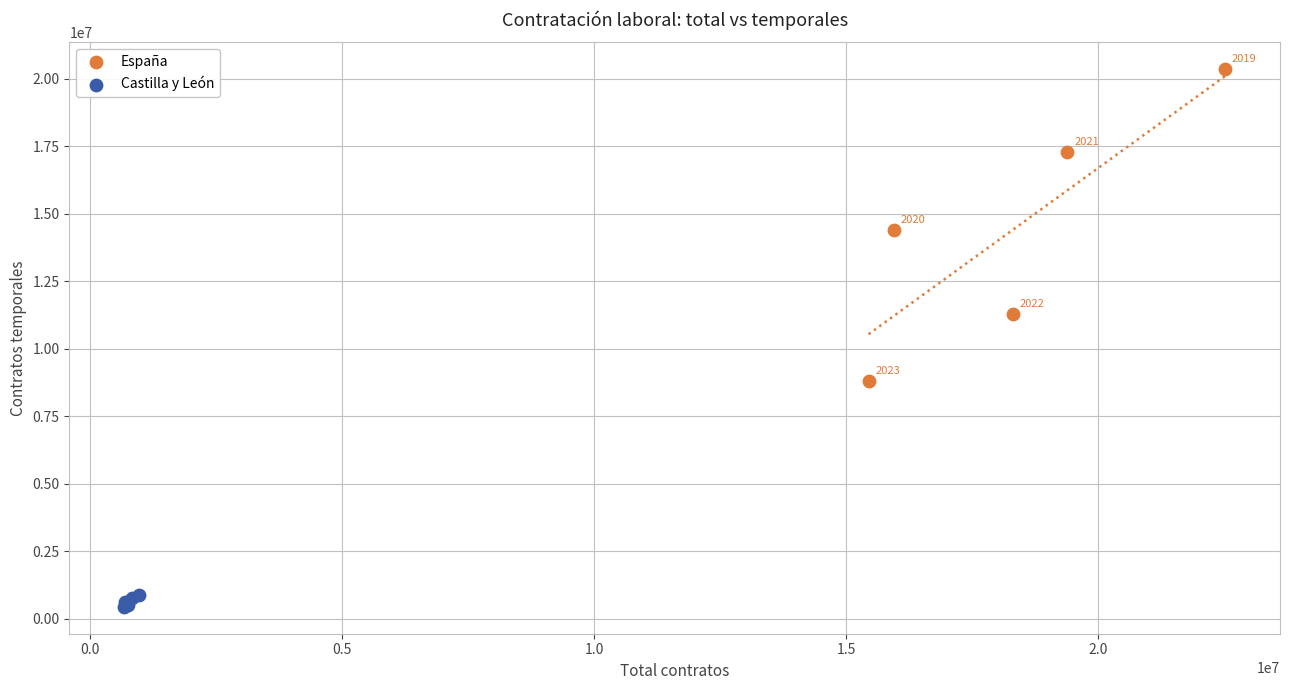

Which series reaches the minimum Y coordinate?

Castilla y León